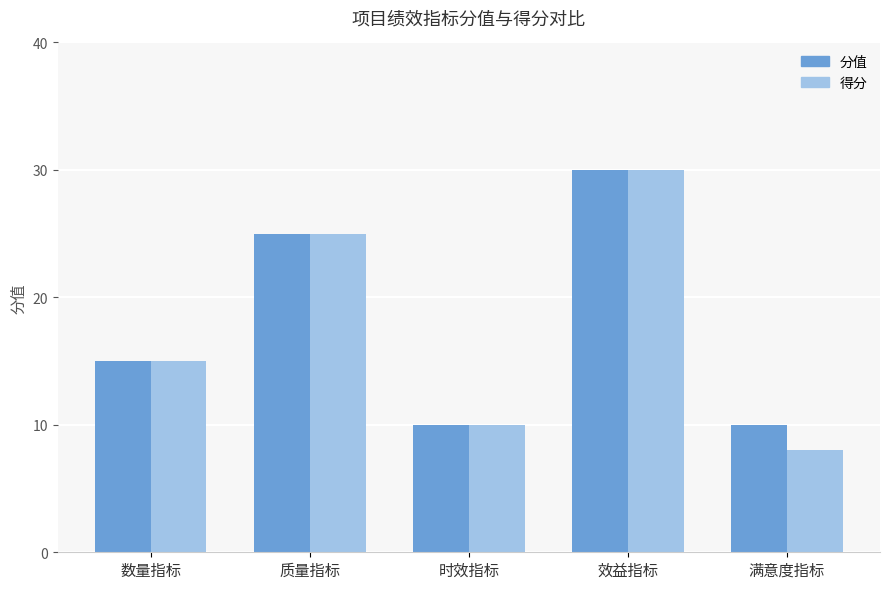

What is the total value across all series at 数量指标?

30